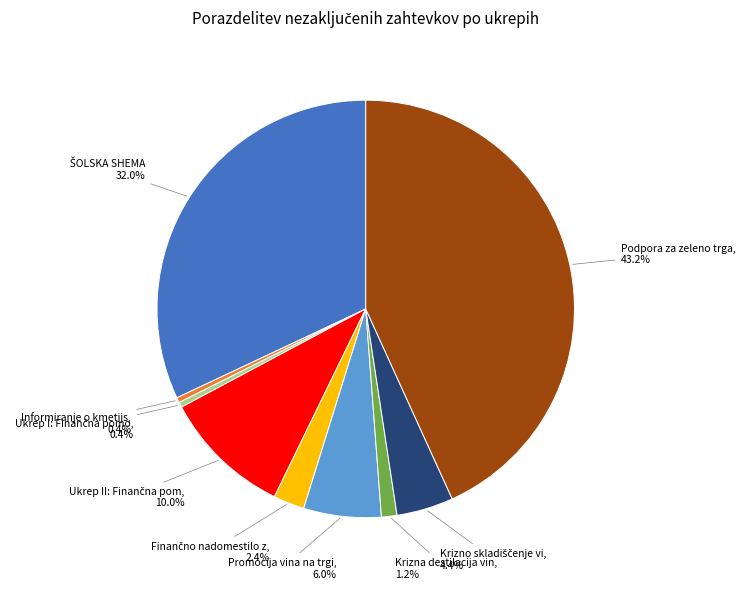

Is there any slice that represents more than half of the pie?

No